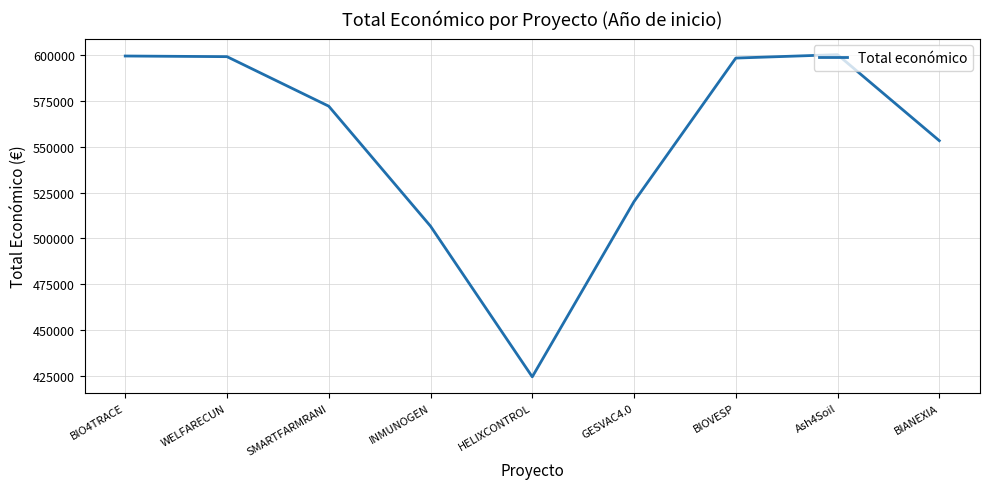

The value at INMUNOGEN is 690714. True or false?

False